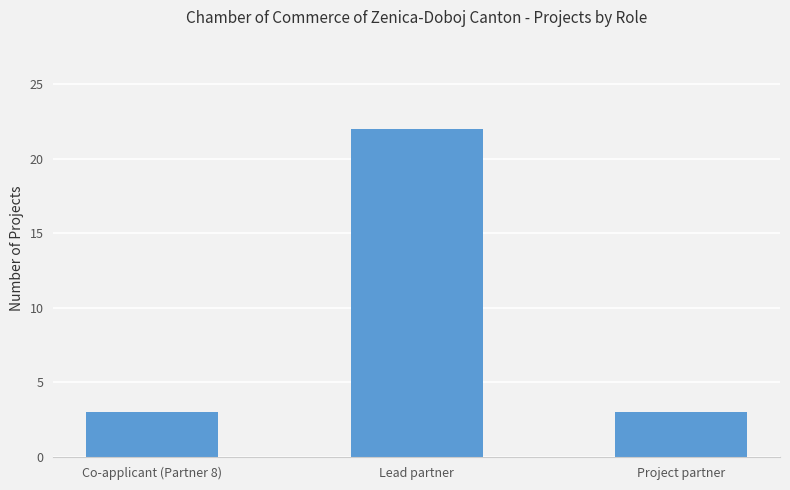

Reading right to left, what are all the values shown in this chart?

3	22	3